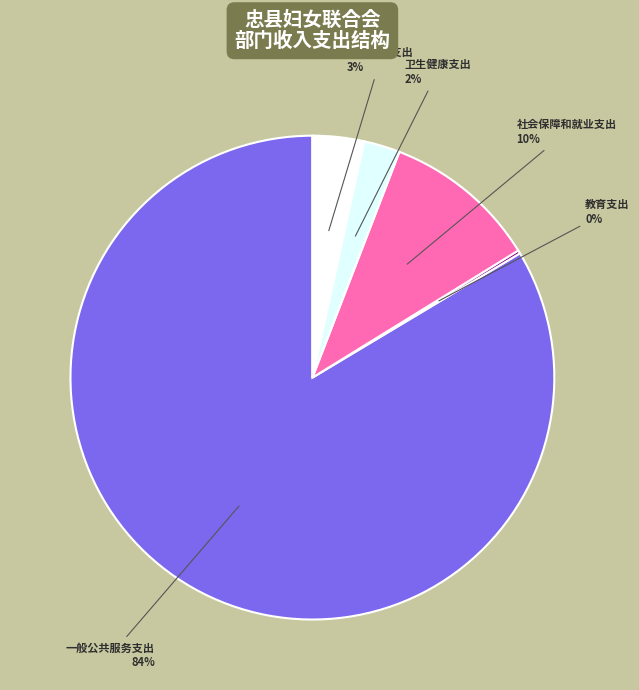

Do 卫生健康支出 and 一般公共服务支出 together represent more than half of the pie?

Yes